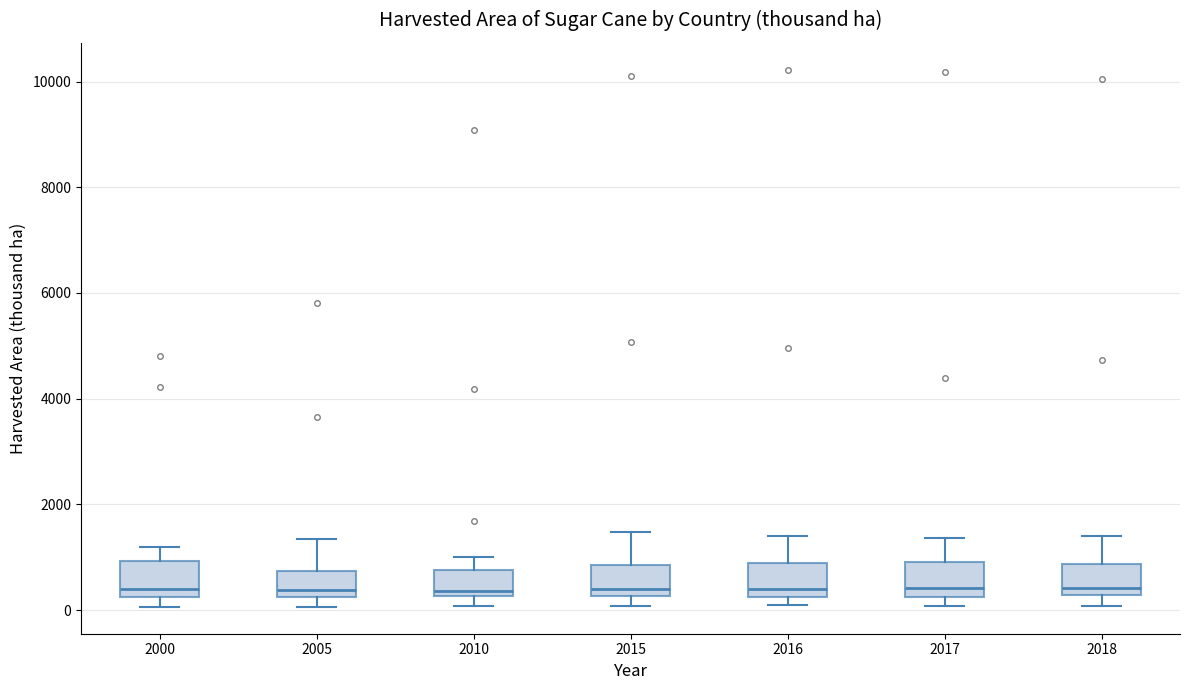

Where does the median line of the box at x = 2000 sit on the y-axis? The values are not printed on the chart, so give them approximately, as read against the axis.

400